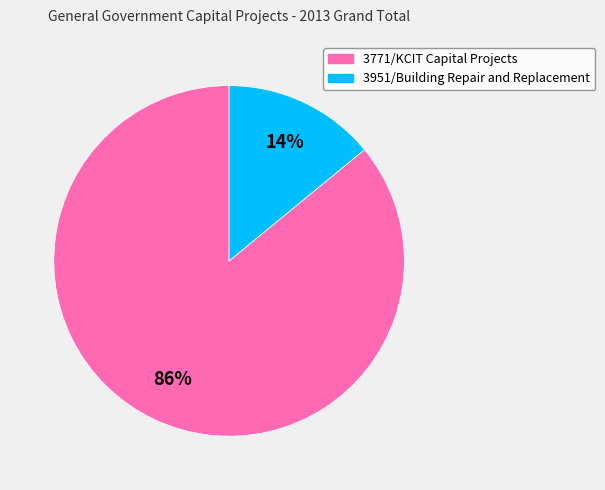

How many slices are in this pie chart?

2